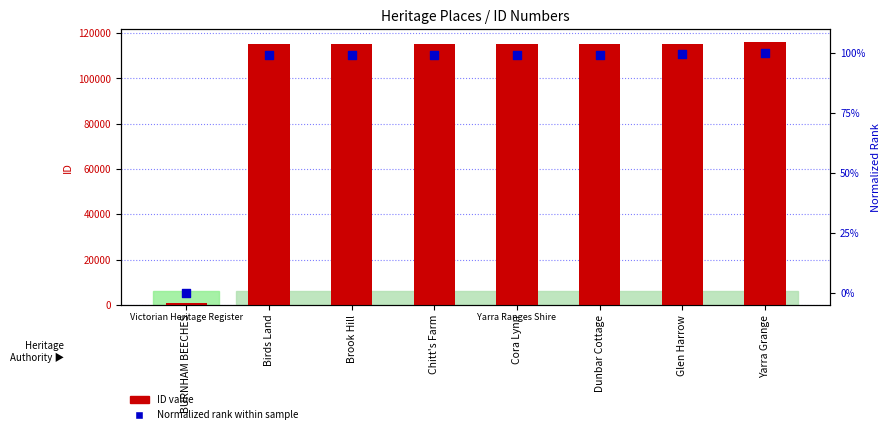

At how many categories does at least one series exceed 33860?

7